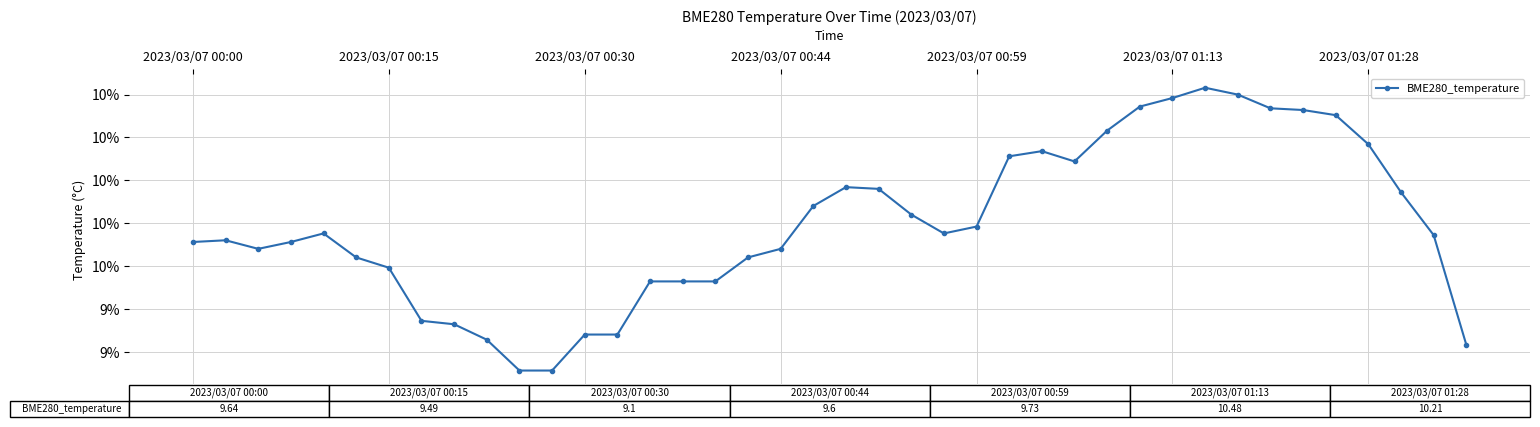

Does the chart display data point markers on the line(s)?

Yes